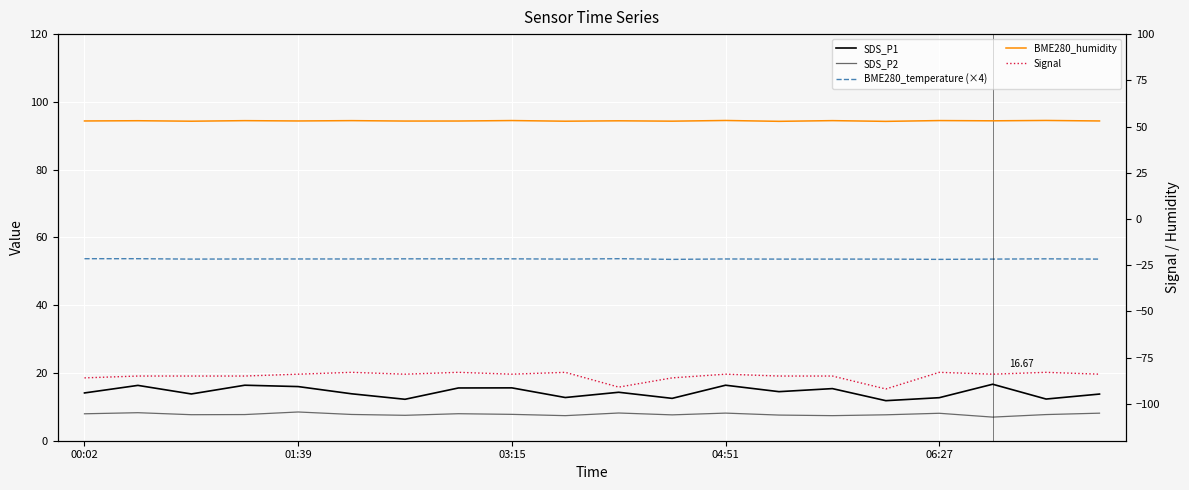

What is the difference between the BME280_humidity values at 00:02 and 11?

0.1